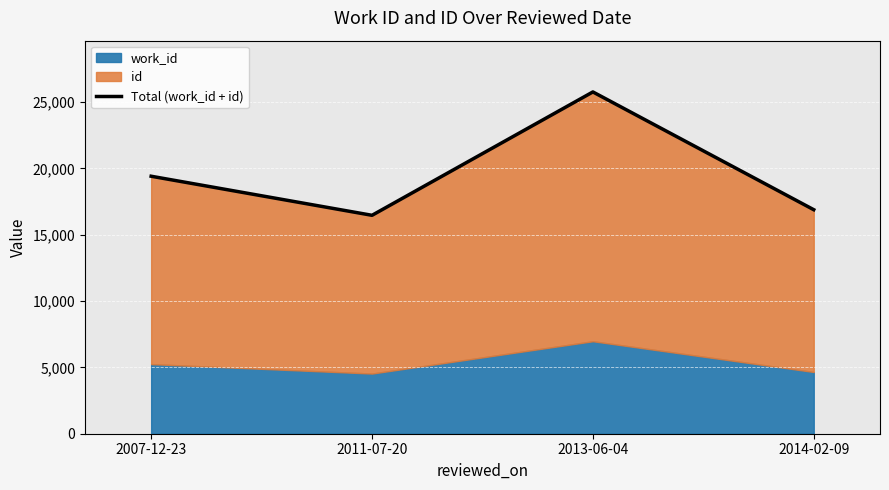

What is the difference between the values at 2007-12-23 and 2013-06-04?

6354